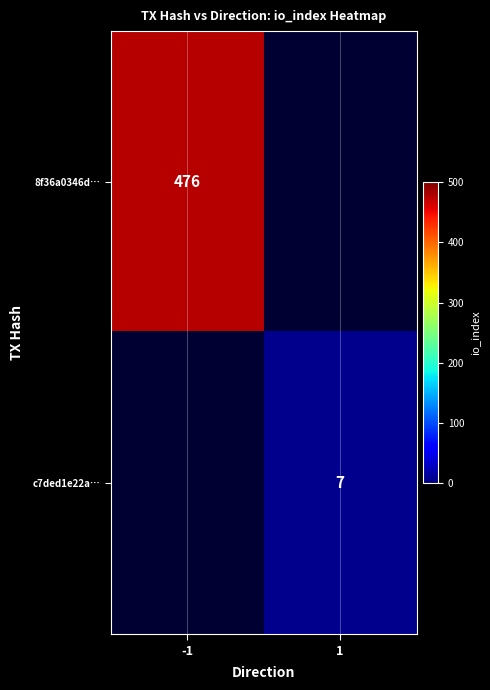

The 8f36a0346d… series shows 709 at -1. True or false?

False